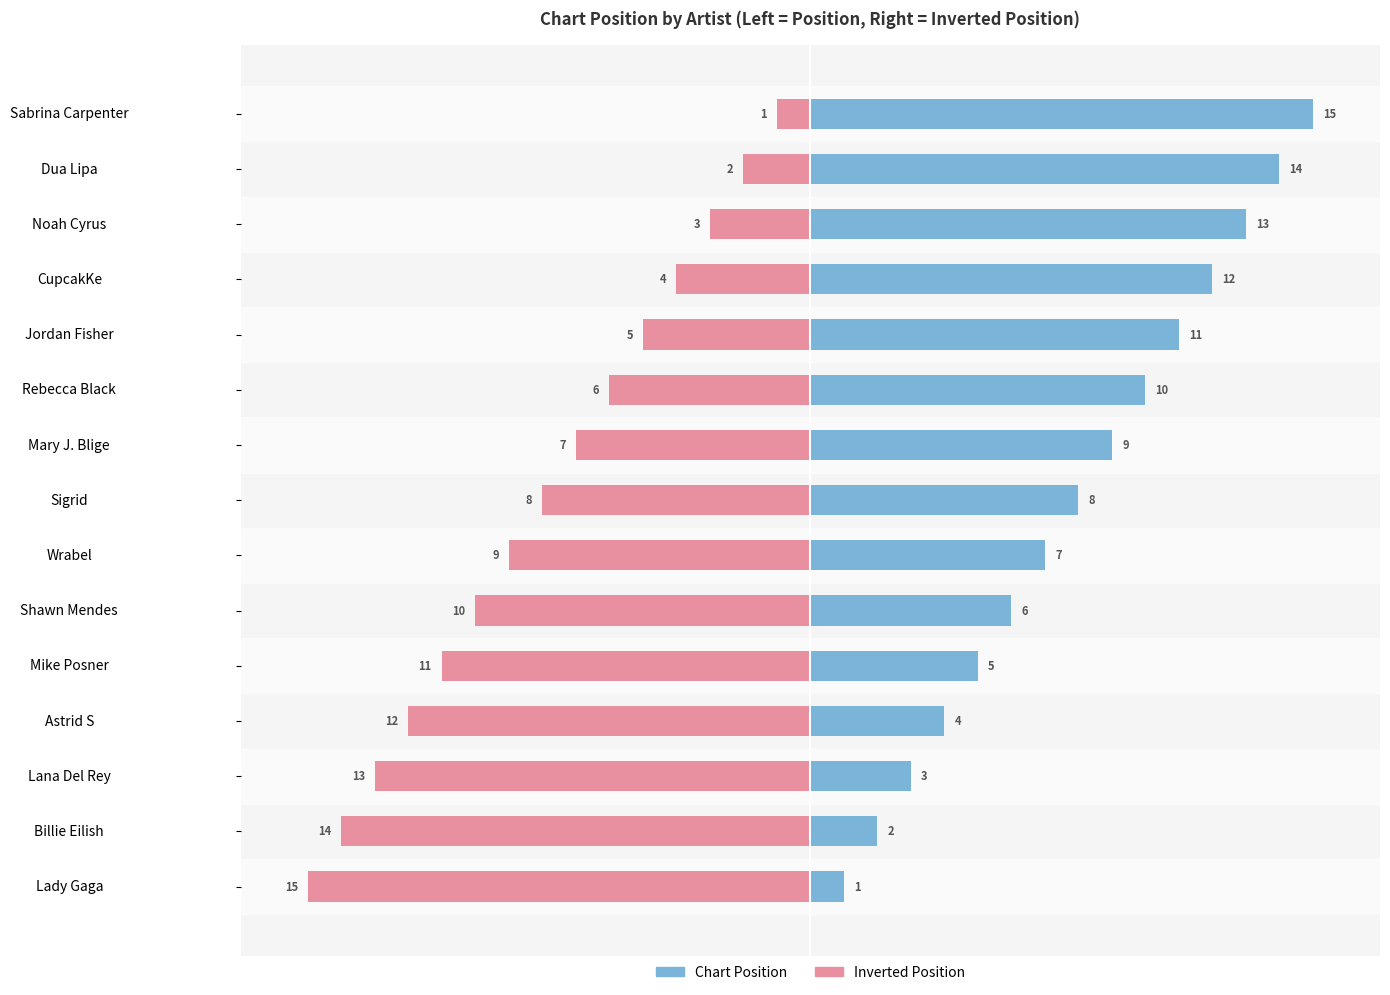

Does the chart contain stacked bars?

No